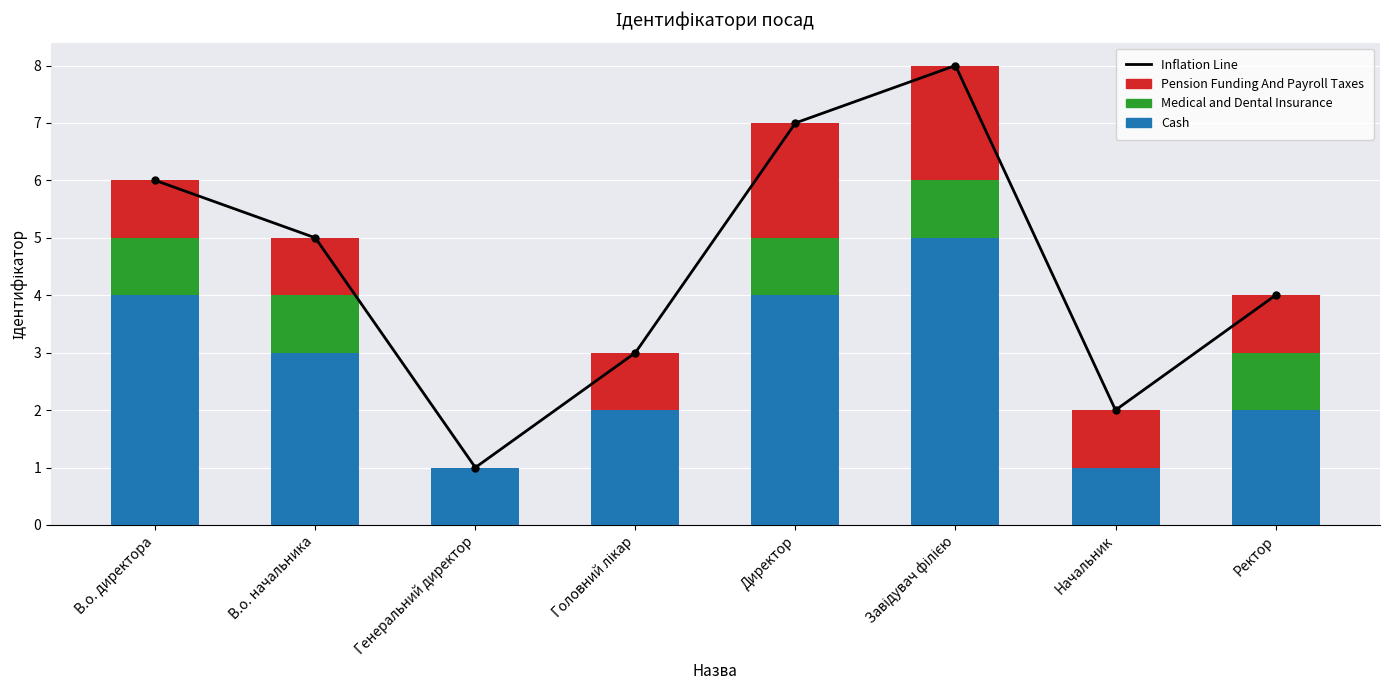

How many values in the Inflation Line series are below 5?

4